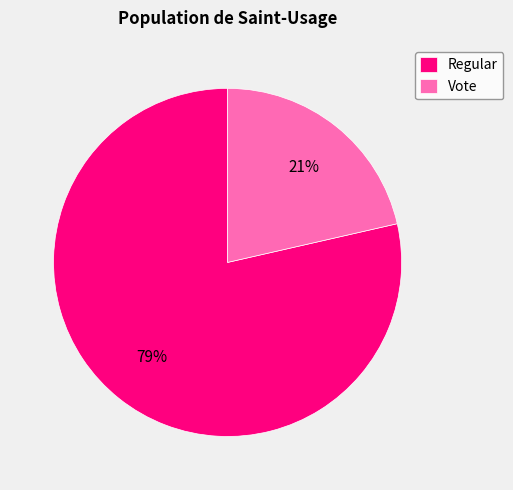

What percentage is the Vote slice, to the nearest percent?

21%